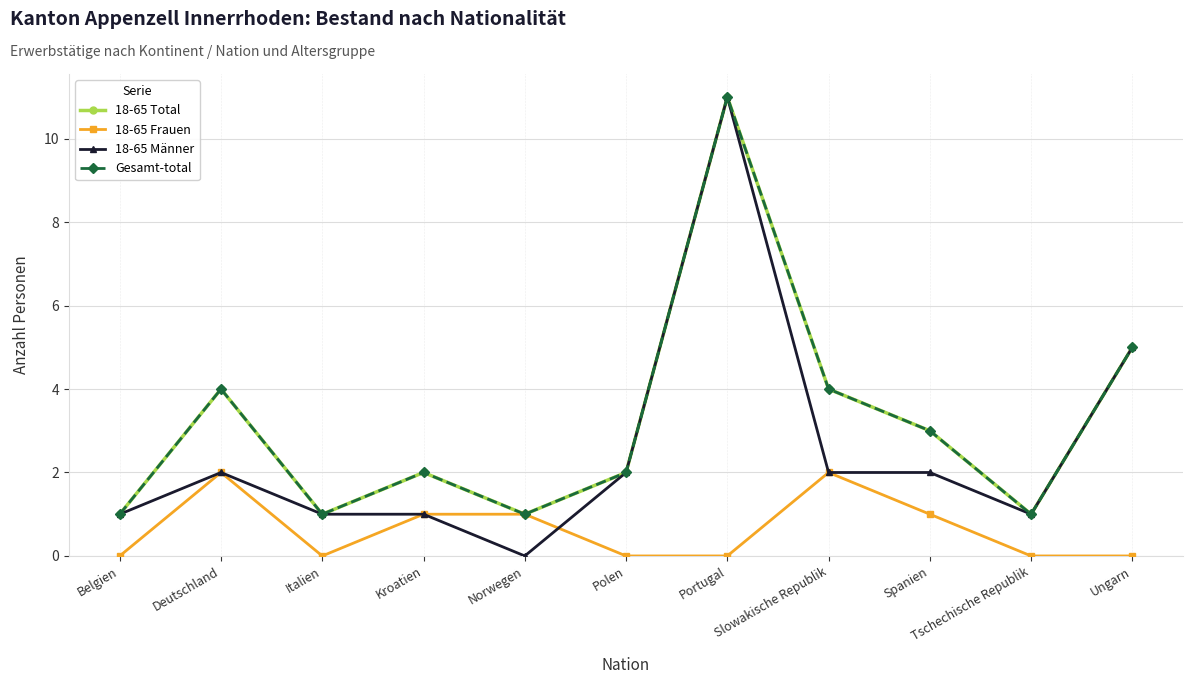

True or false: 18-65 Männer and Gesamt-total intersect in this chart.

False